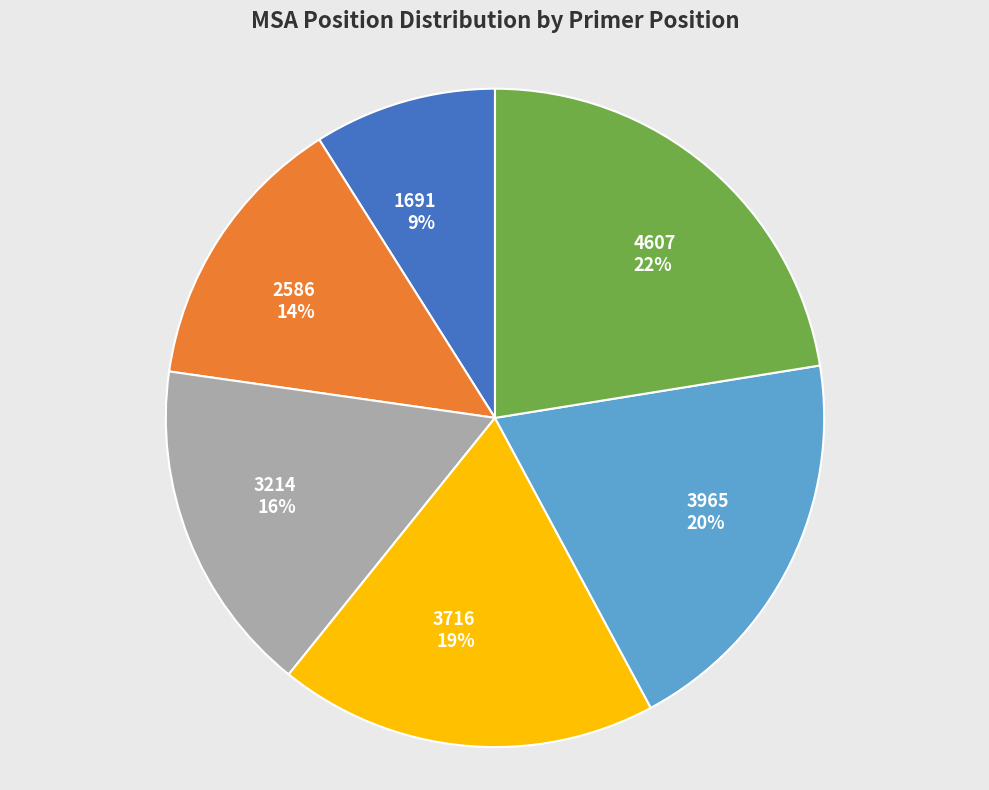

To the nearest percent, what is the average slice percentage?

17%